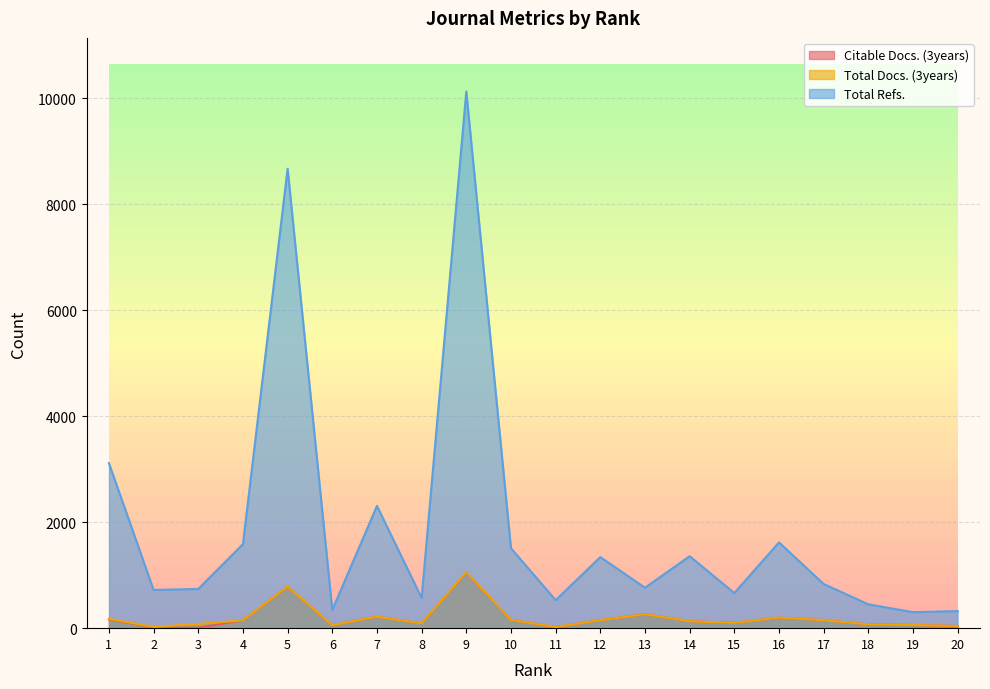

What is the spread (max minus min) of values at 2?

706